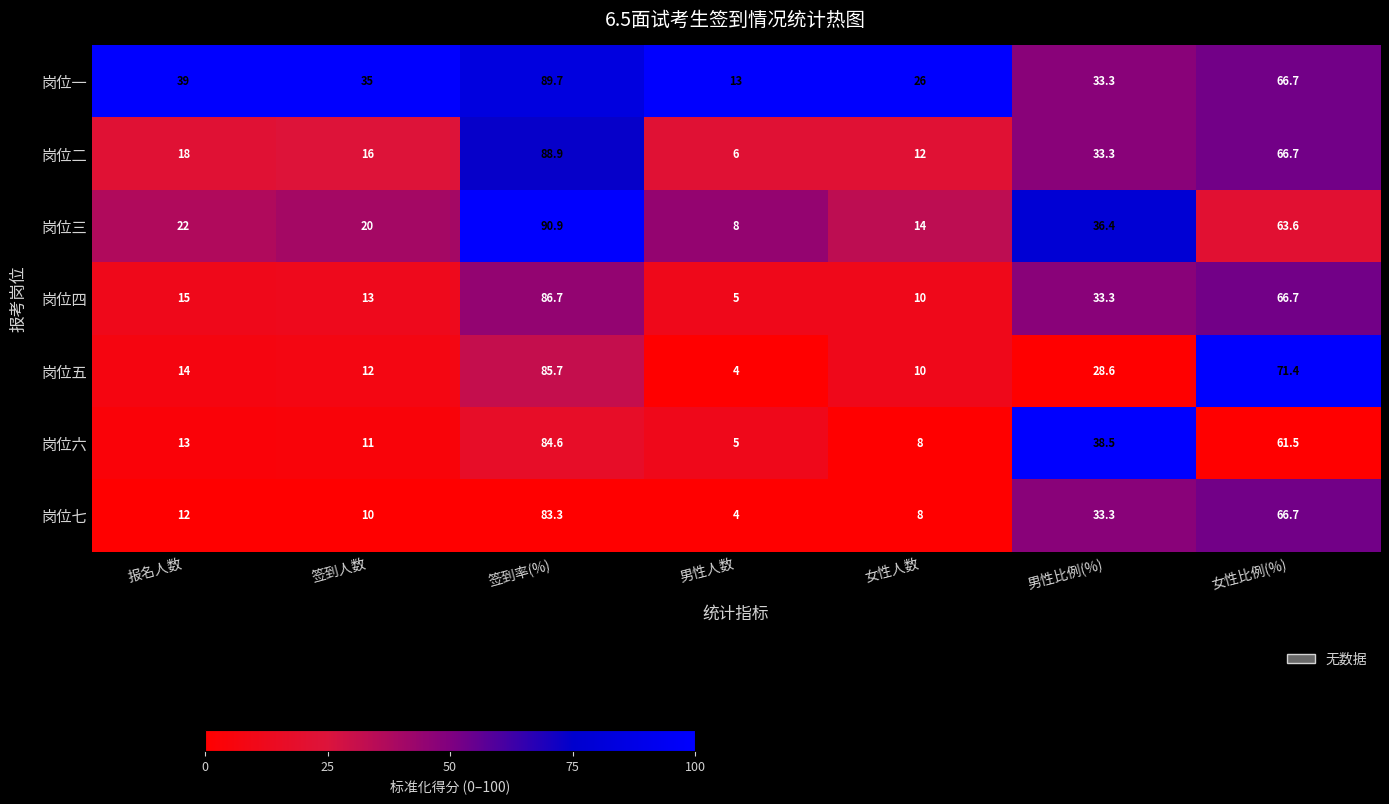

What value does the 岗位七 series have at 签到人数?

10.0